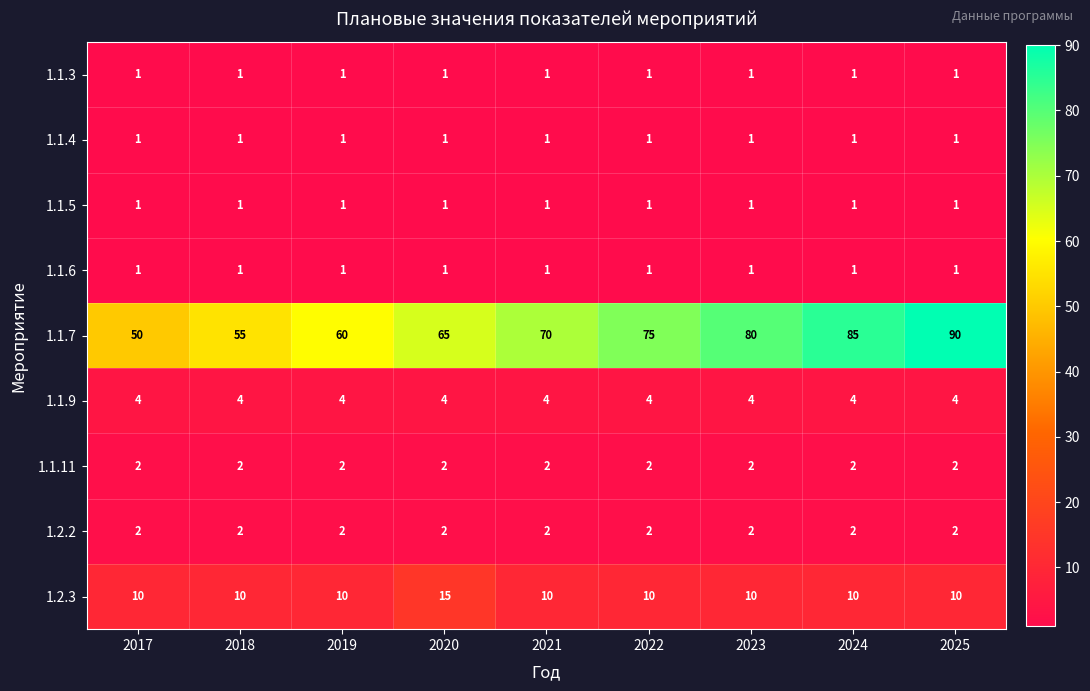

Between 2020 and 2022, which series saw the biggest shift?

1.1.7